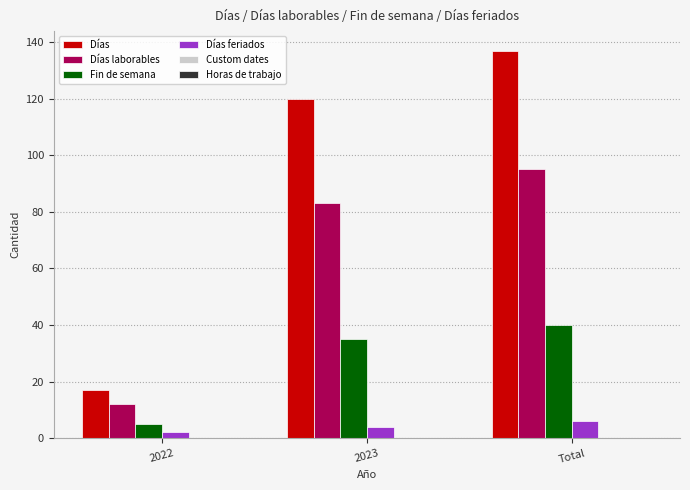

What is the value of the Días laborables bar at the 3rd from the left?

95